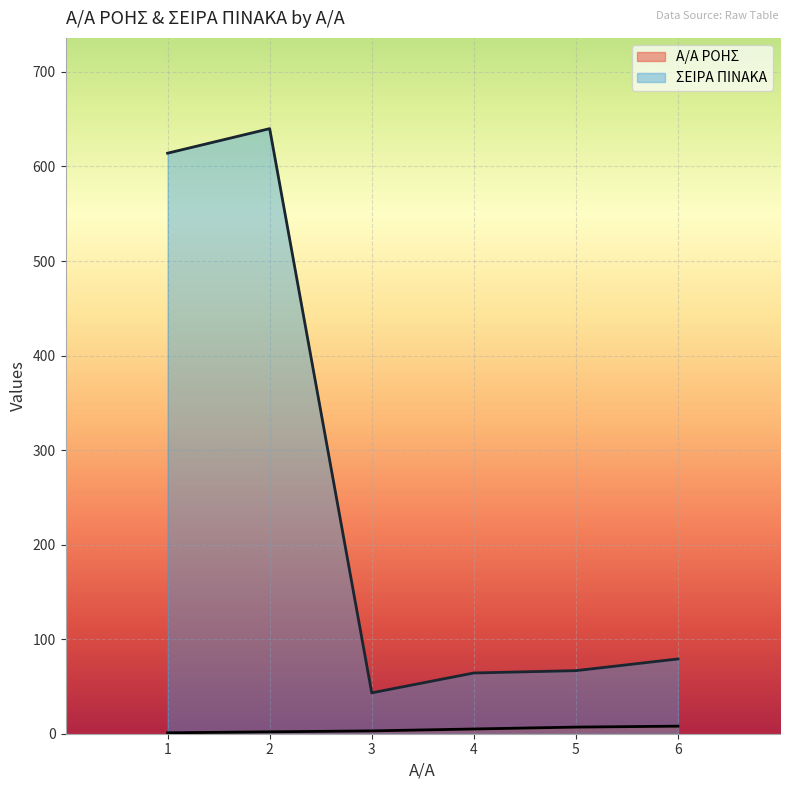

Reading left to right, what are all the values shown in this chart?

Α/Α ΡΟΗΣ: 1.0	2.0	3.0	5.0	7.0	8.0
ΣΕΙΡΑ ΠΙΝΑΚΑ: 614.1	640.0	43.2	64.2	66.7	79.1